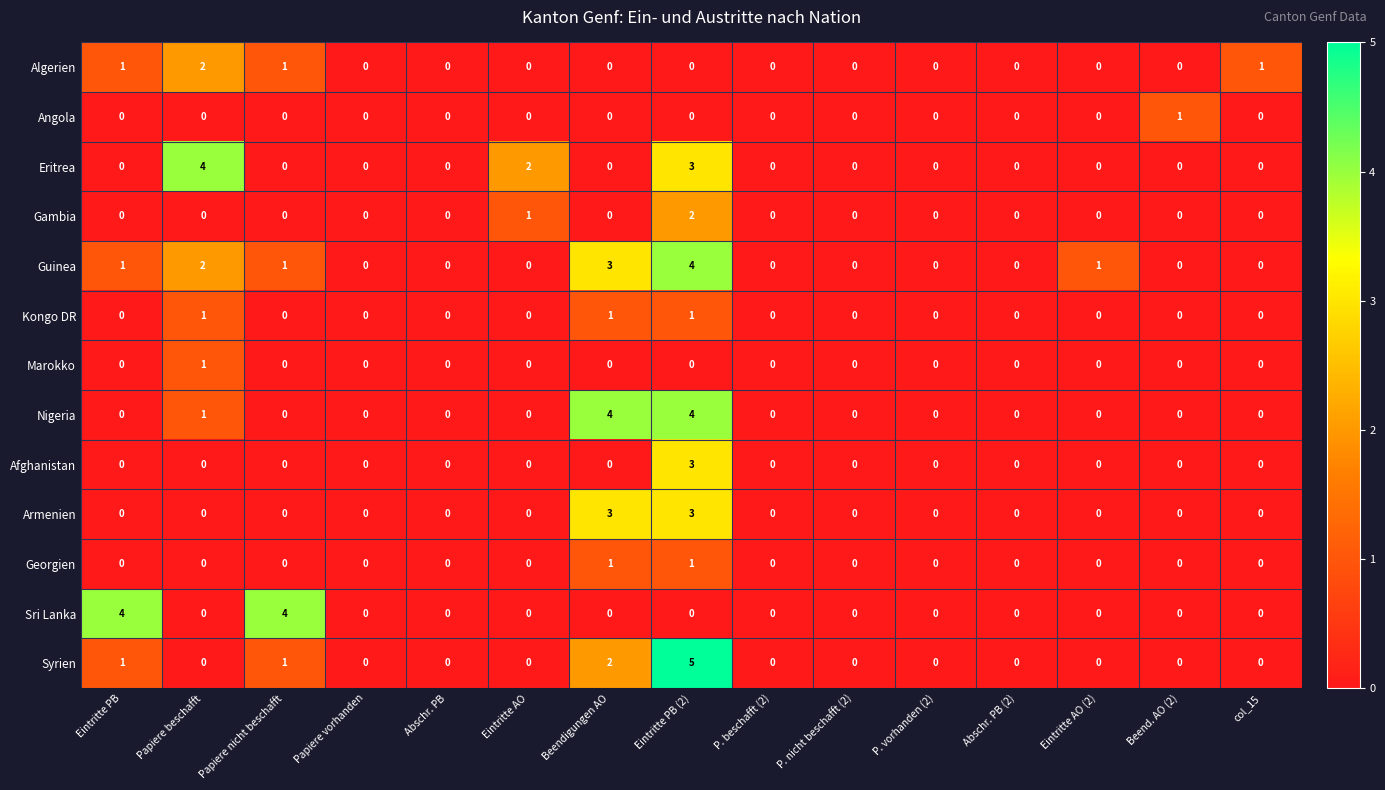

Which series has the largest total across all categories?

Guinea